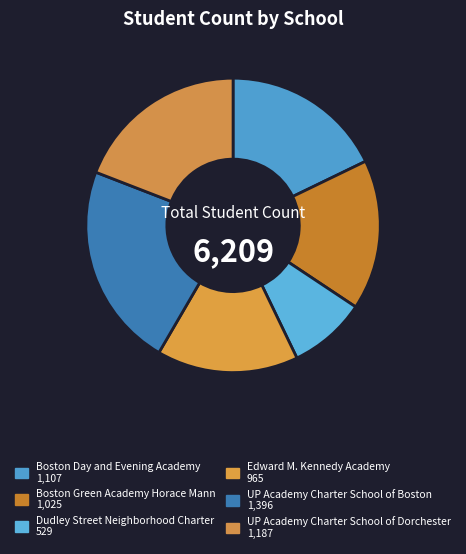

What percentage do Boston Green Academy Horace Mann and Boston Day and Evening Academy together represent?

34.3%